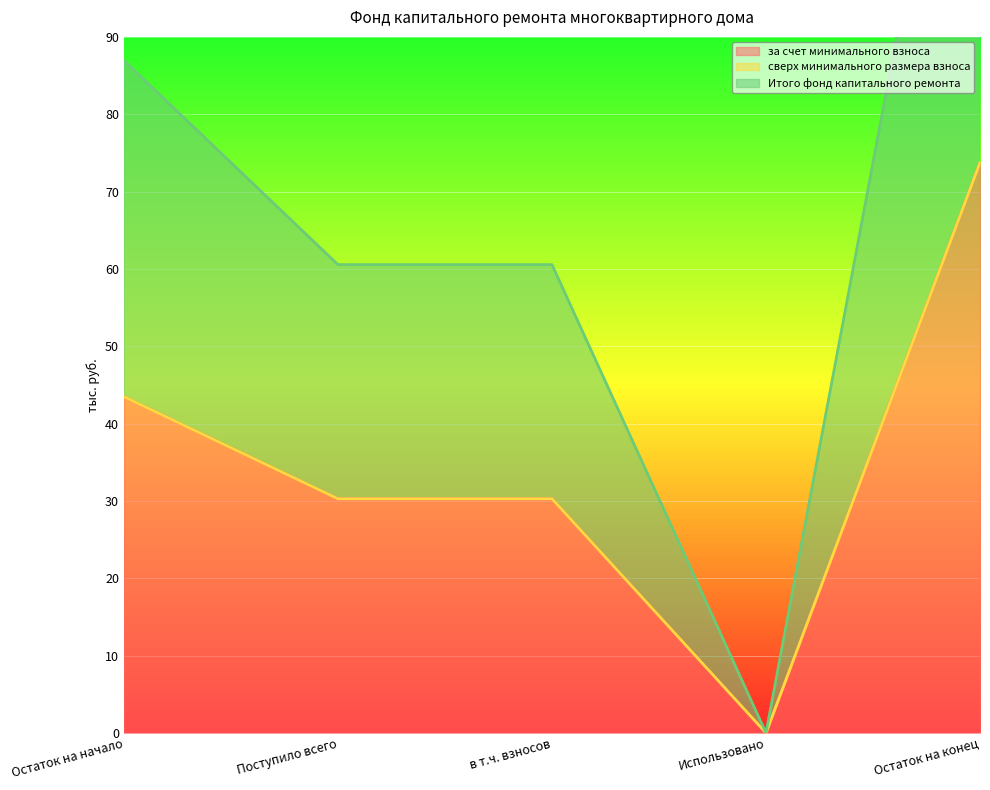

List the labels in order of за счет минимального взноса value, largest first.

Остаток на конец, Остаток на начало, Поступило всего, в т.ч. взносов, Использовано